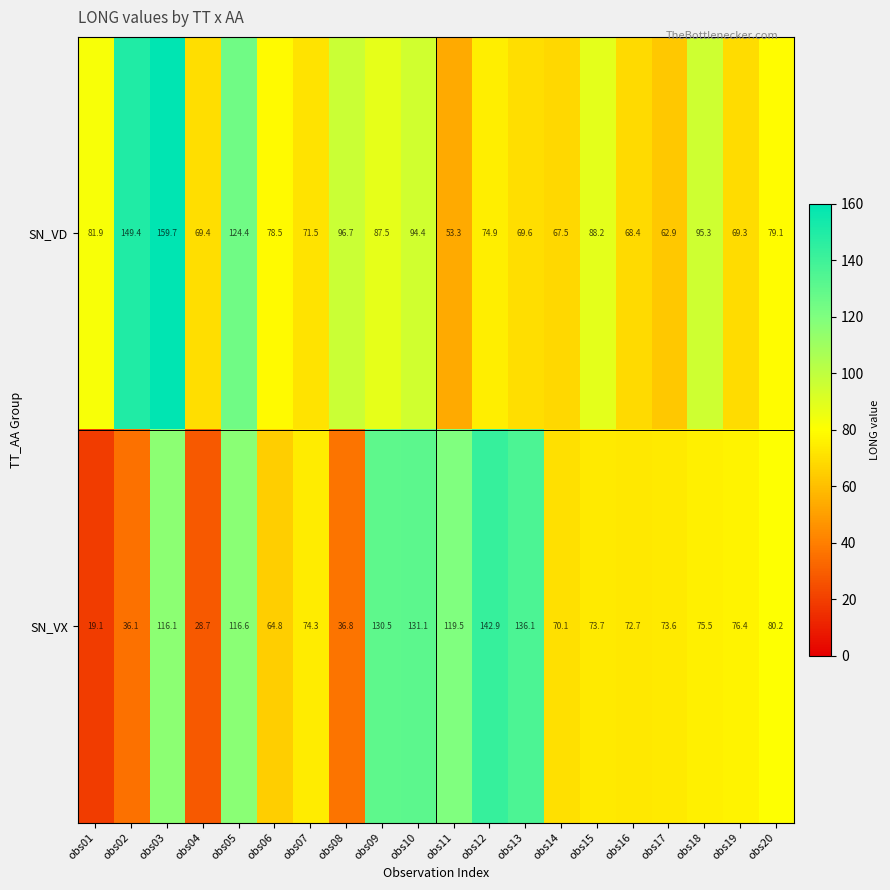

What is the difference between the SN_VX values at obs11 and obs13?

16.6